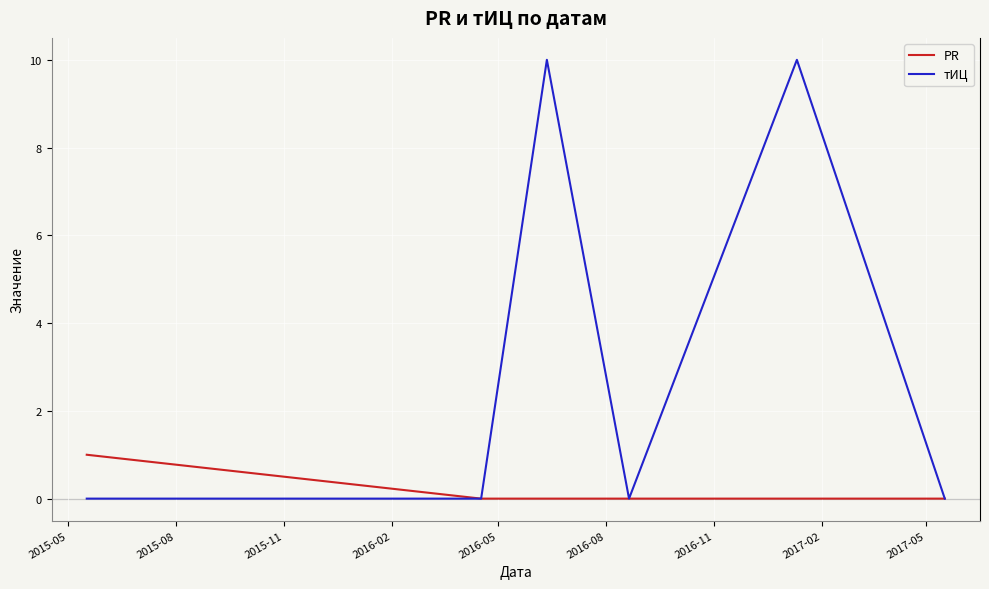

At how many categories does at least one series exceed 8?

2